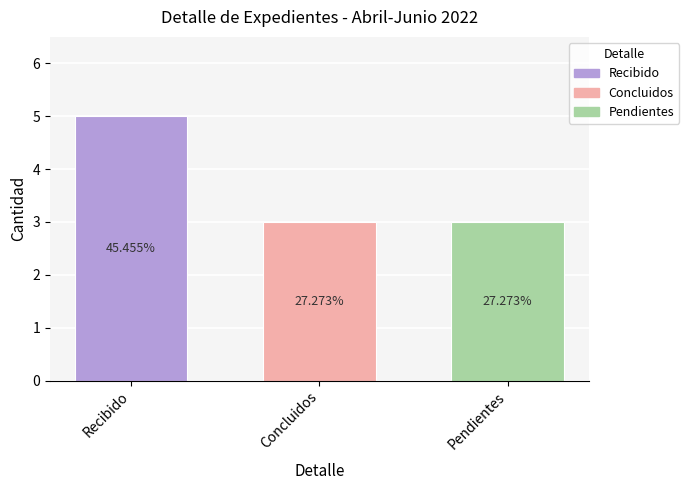

How many bars are there in total?

3